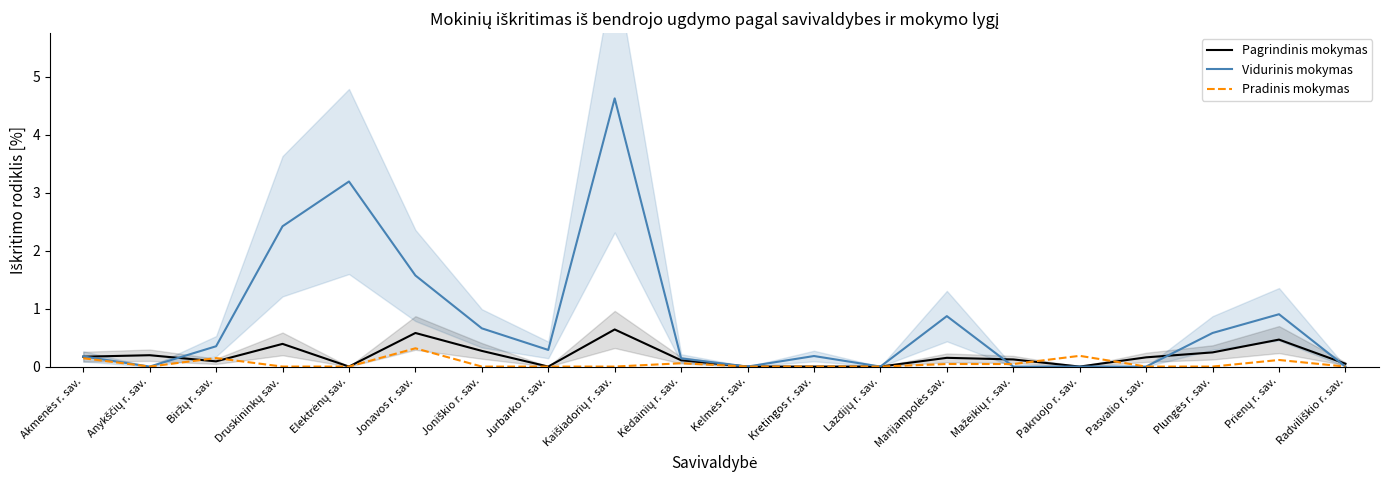

The value of Vidurinis mokymas at Joniškio r. sav. is 0.1. True or false?

False